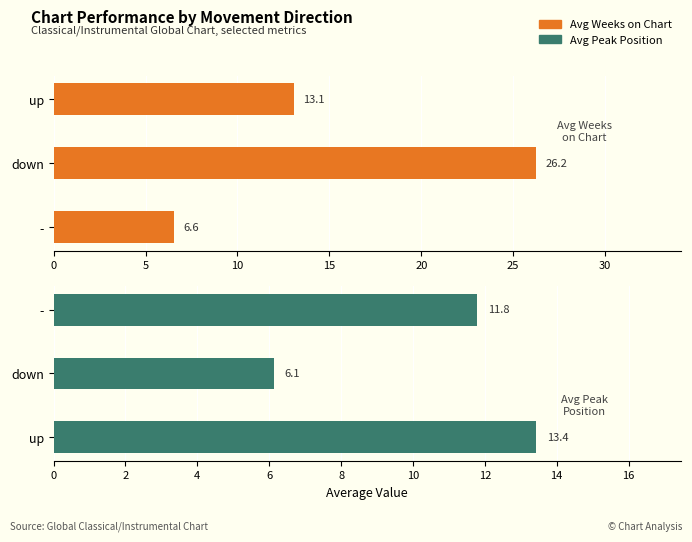

How many data points in Avg Peak Position are less than 11?

1